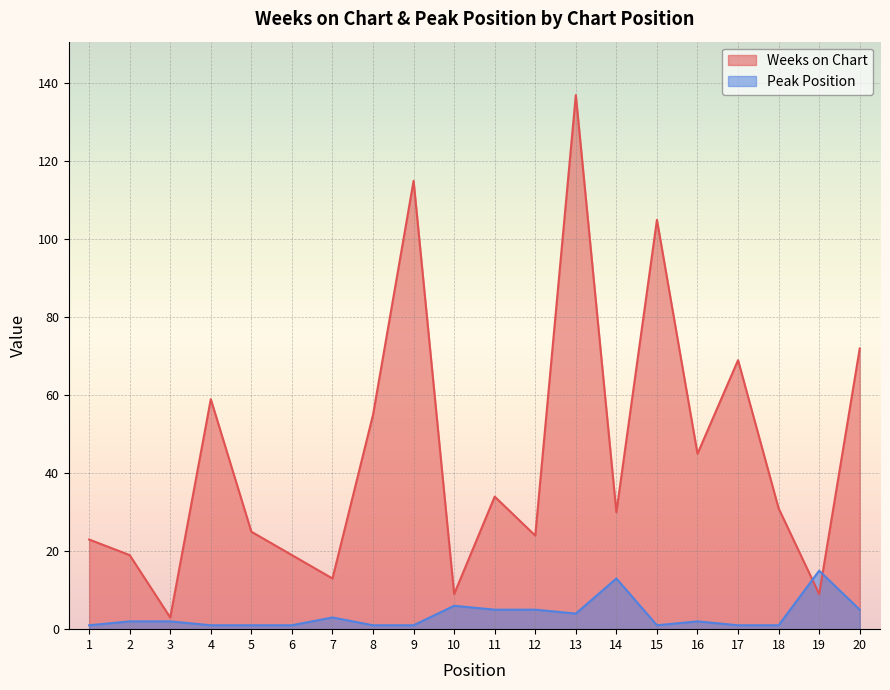

What is the total value across all series at 7?

16